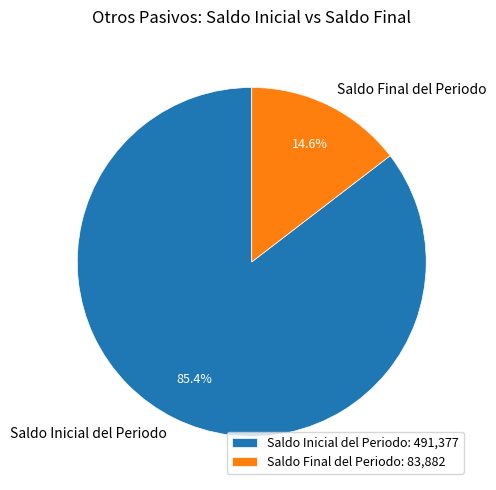

Between Saldo Inicial del Periodo: 491,377 and Saldo Final del Periodo: 83,882, which is larger?

Saldo Inicial del Periodo: 491,377